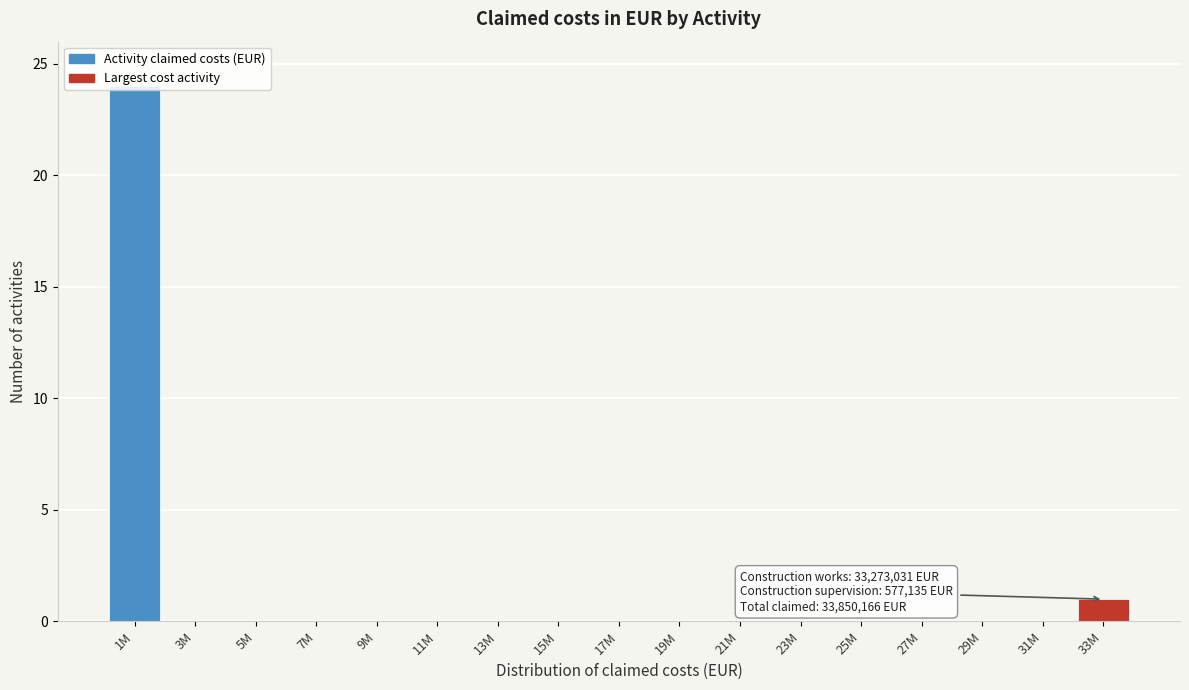

True or false: the data shows 0 at 17M.

True